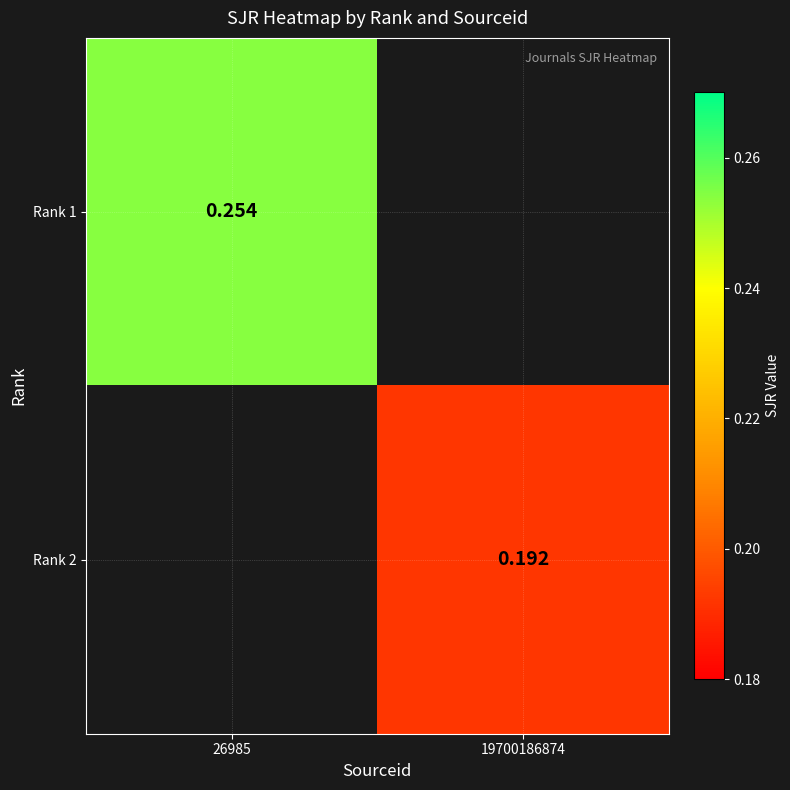

At which label does Rank 1 reach its minimum?

26985